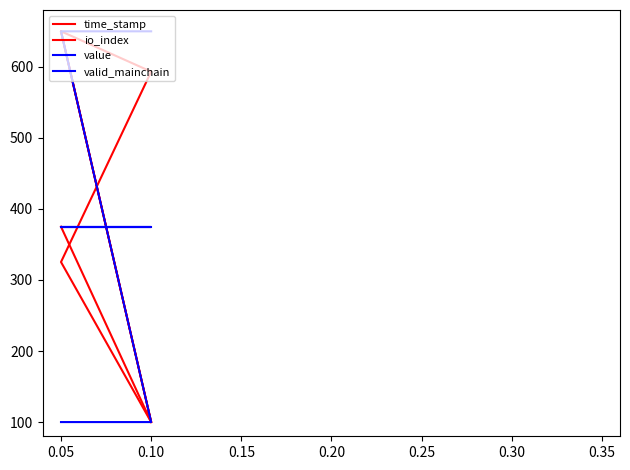

List the series in order of their peak value, highest first.

time_stamp, io_index, value, valid_mainchain